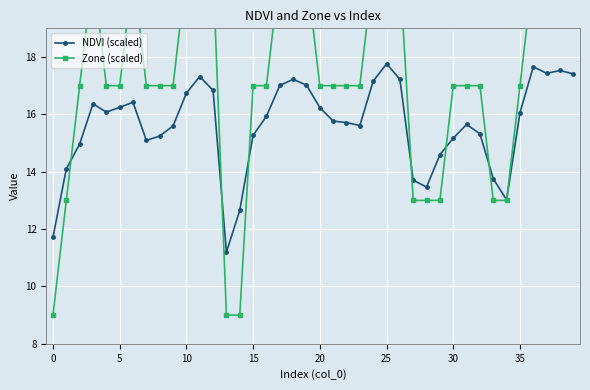

True or false: NDVI (scaled) has a value of 16.2 at 20.

True